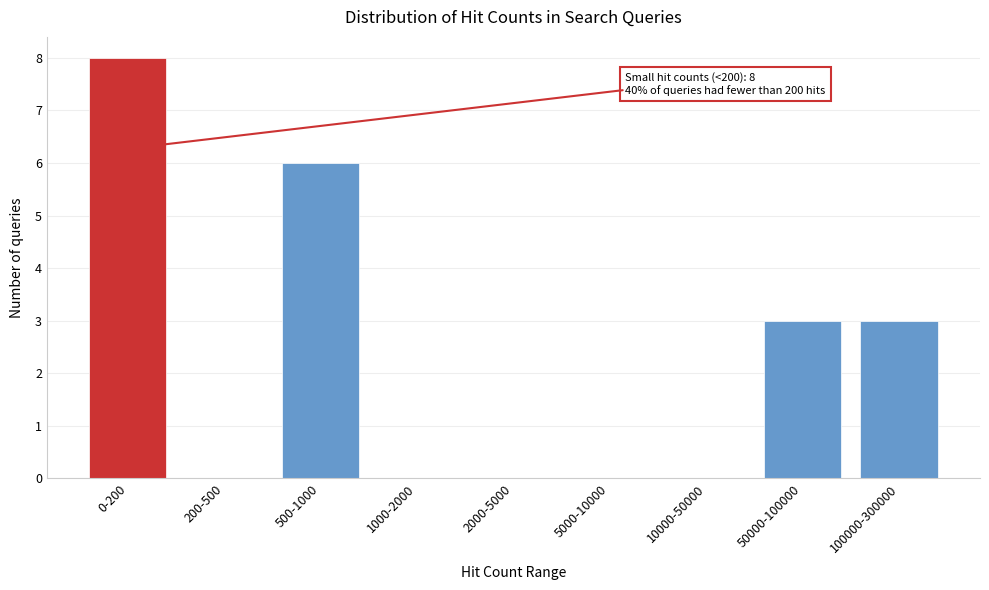

Reading left to right, extract all data points from this chart.

0-200=8	200-500=0	500-1000=6	1000-2000=0	2000-5000=0	5000-10000=0	10000-50000=0	50000-100000=3	100000-300000=3